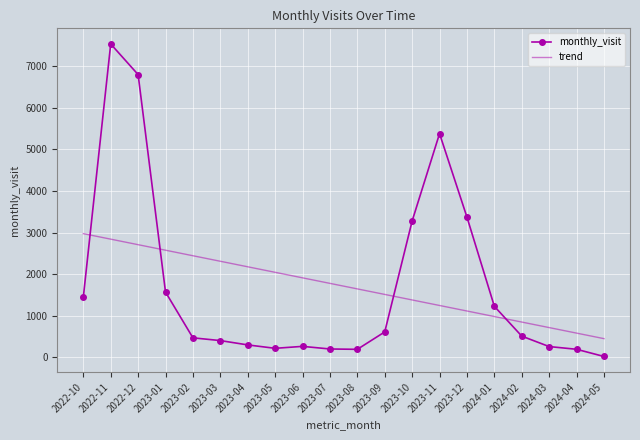

At how many categories does at least one series exceed 7471?

1